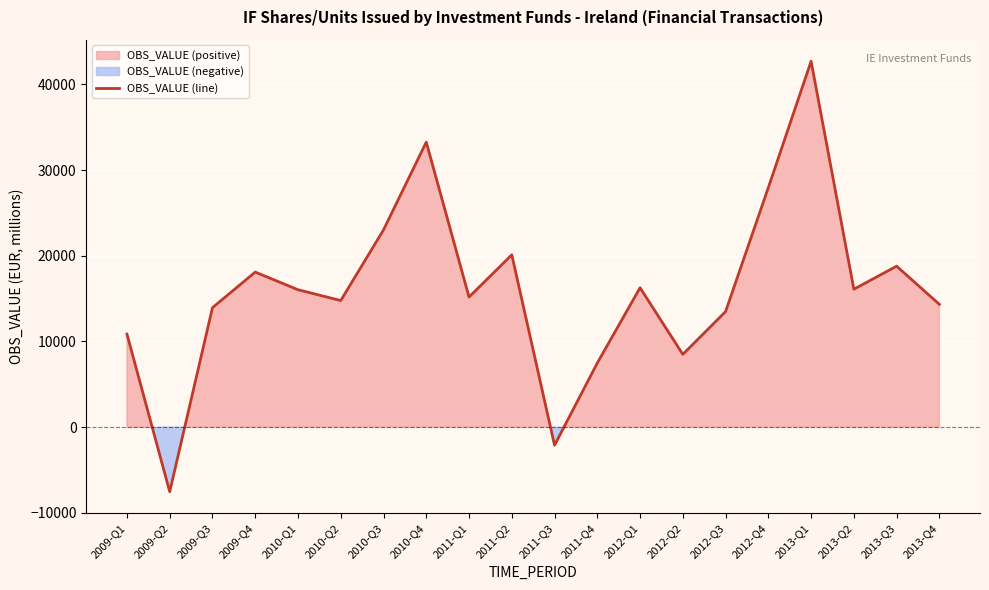

How many values are below 16037?

10